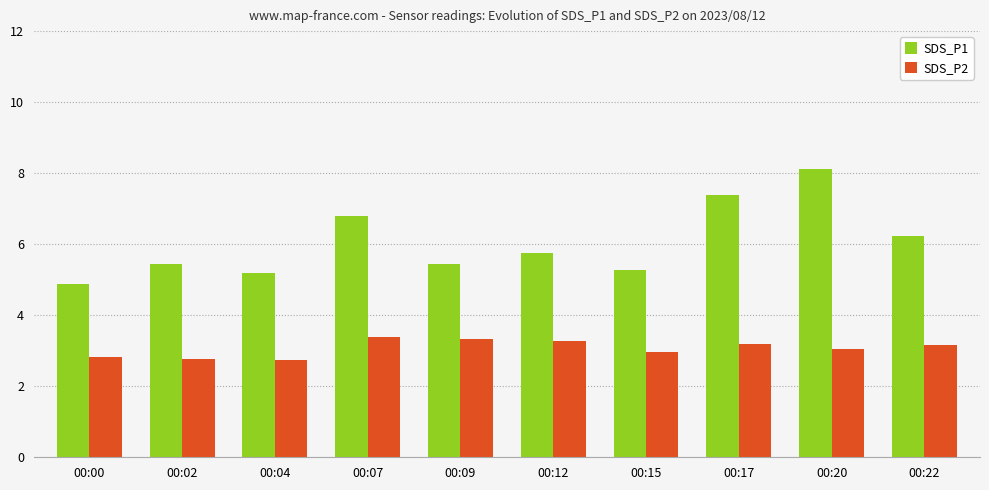

Count the number of categories in the chart.

10